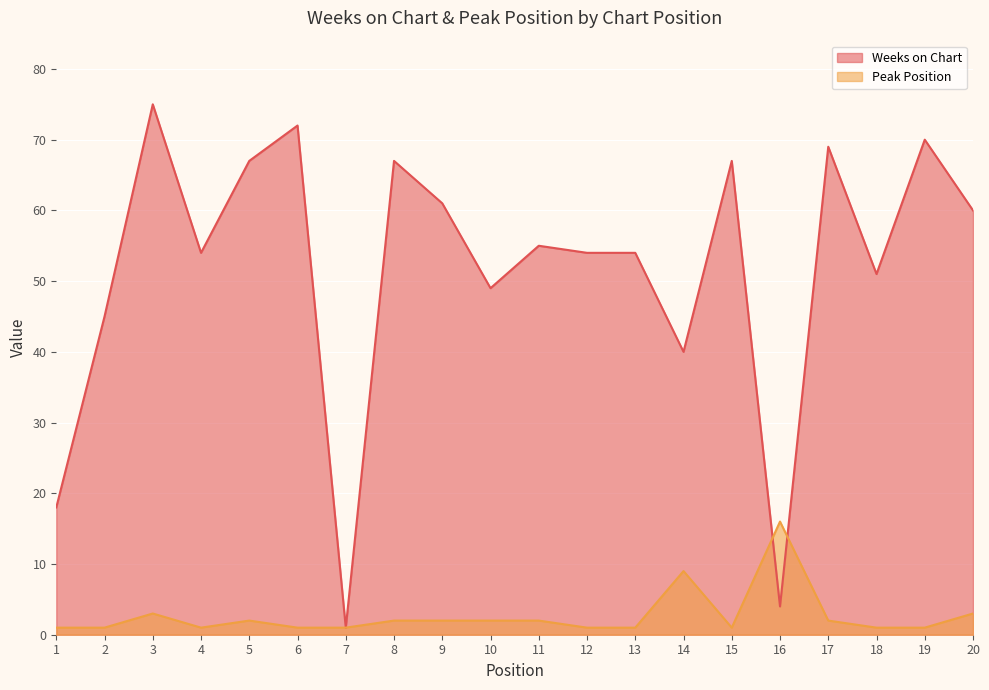

What is the difference between the maximum and second lowest values in the Peak Position series?

15